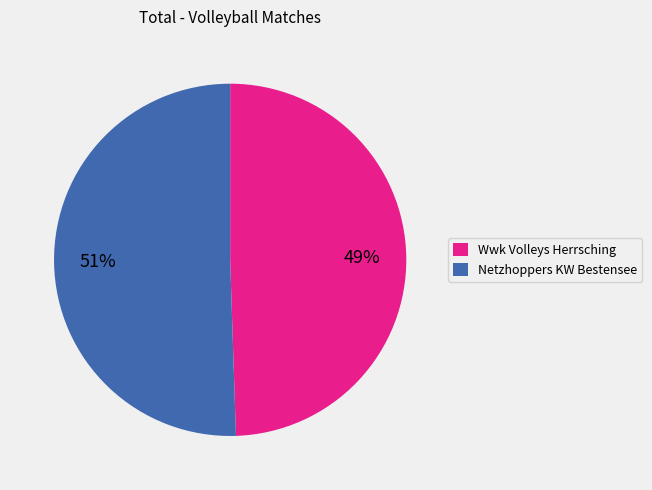

Which slice is the largest?

Netzhoppers KW Bestensee